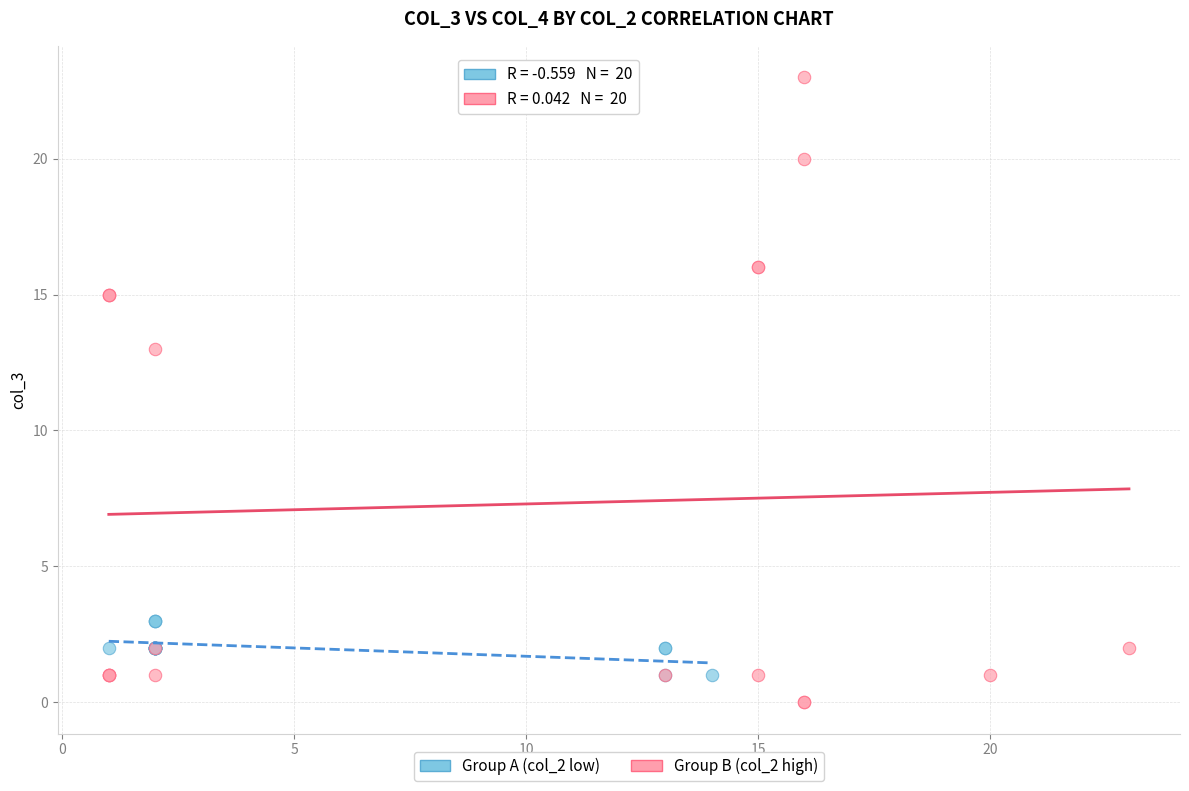

Which series has the widest spread of Y values?

Group B (col_2 high)